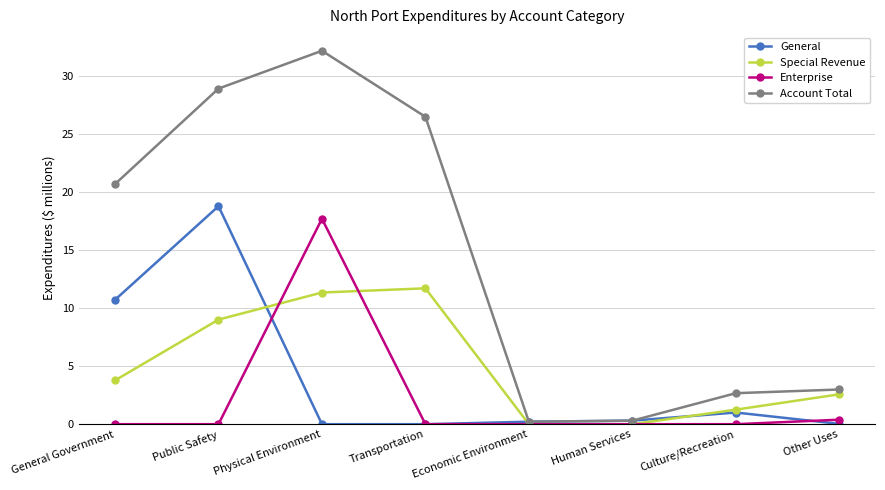

Does the chart have visible grid lines?

Yes